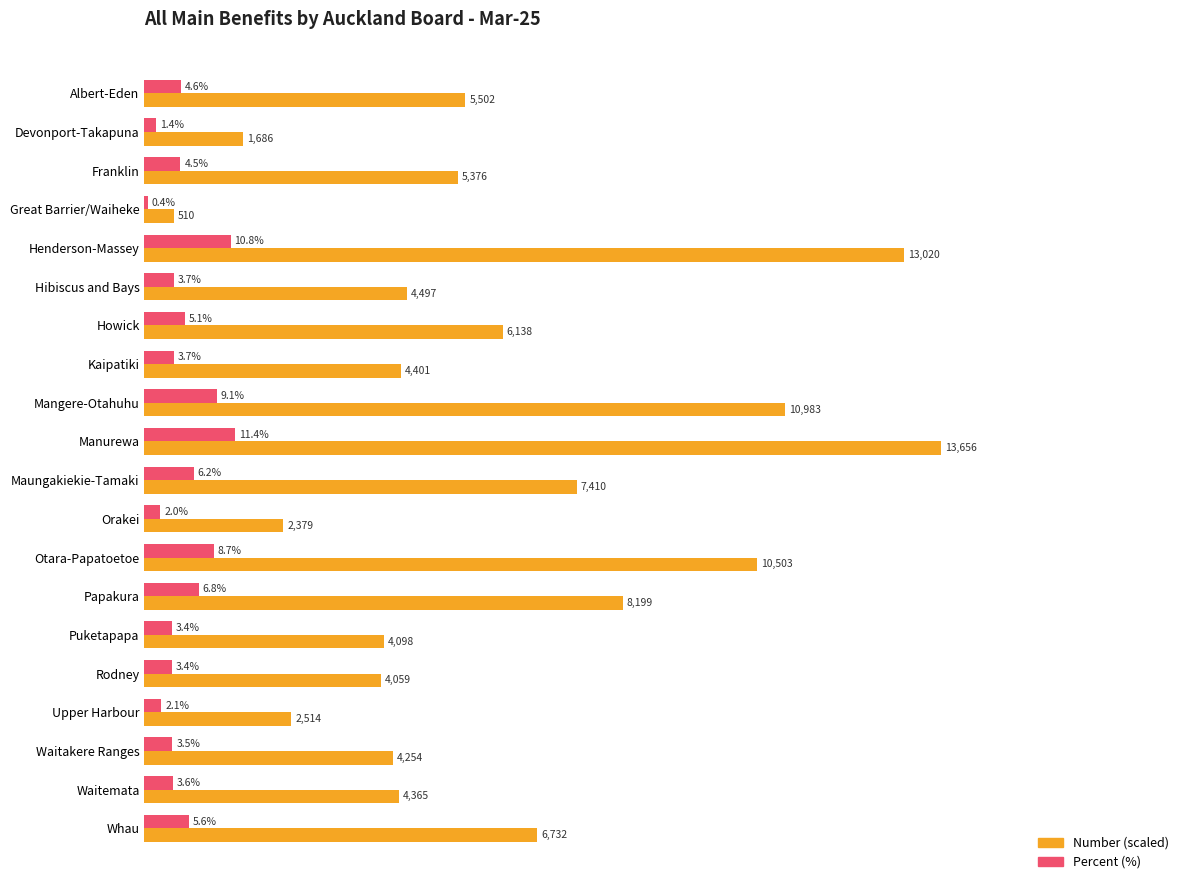

At which category is the sum across all series the highest?

Manurewa